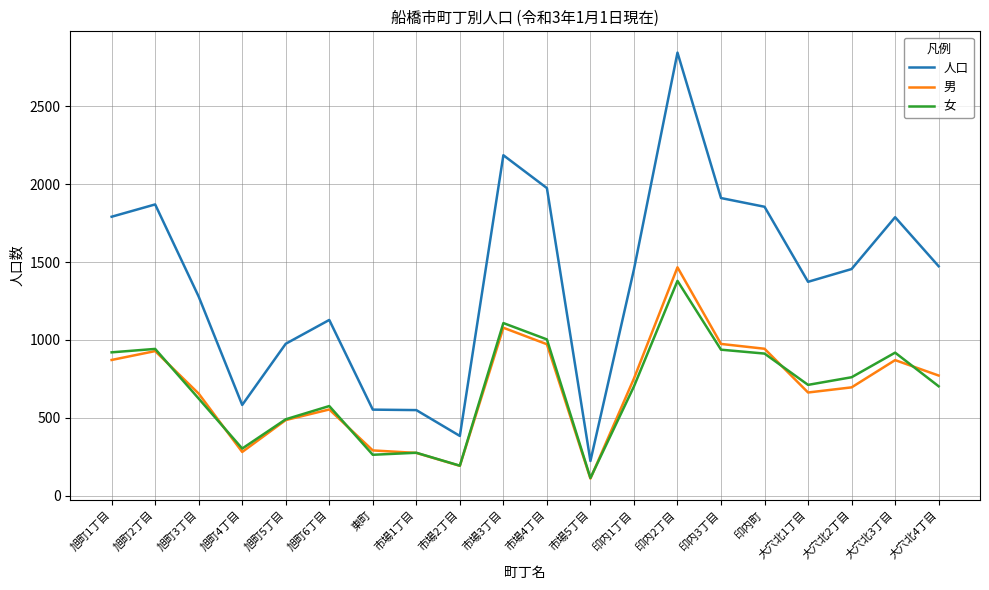

True or false: 人口 and 女 intersect in this chart.

False